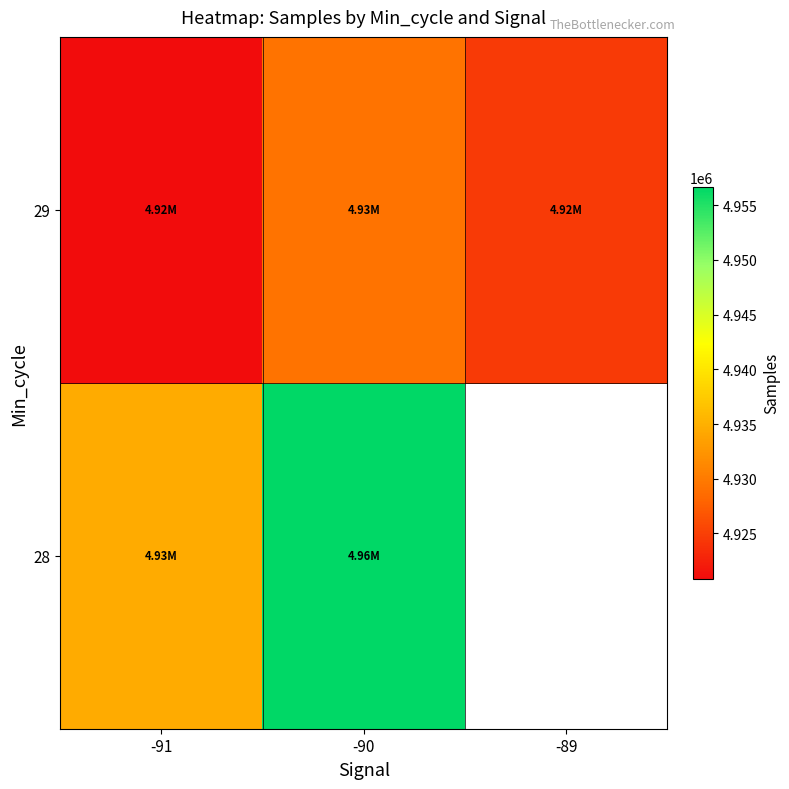

At how many categories does at least one series exceed 4938158?

1